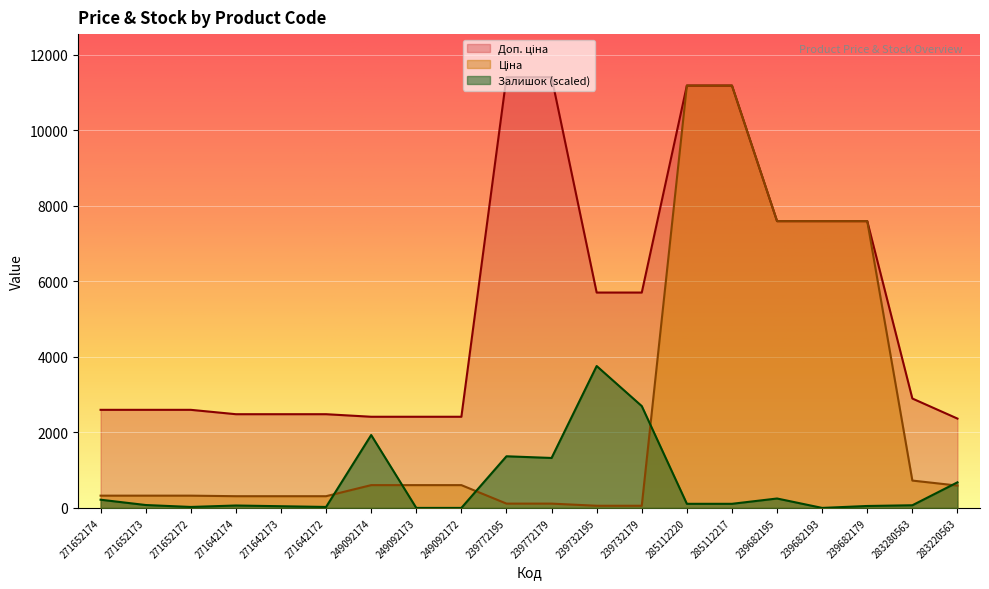

List the series in order of their peak value, lowest first.

Залишок, Ціна, Доп. ціна